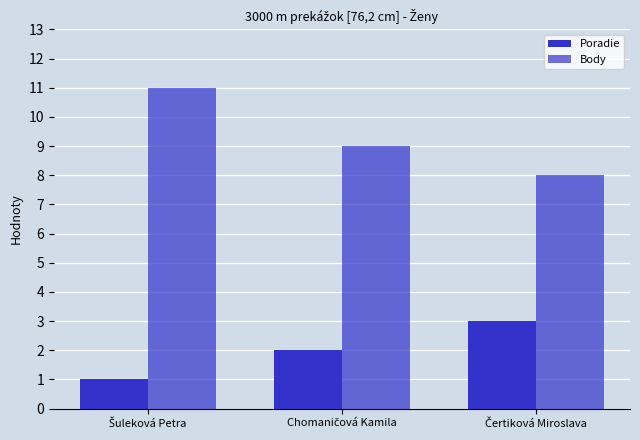

How many series are shown in this chart?

2